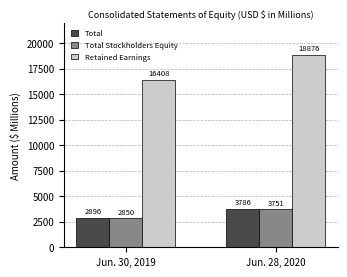

What is the lowest value of the Retained Earnings series?

16408